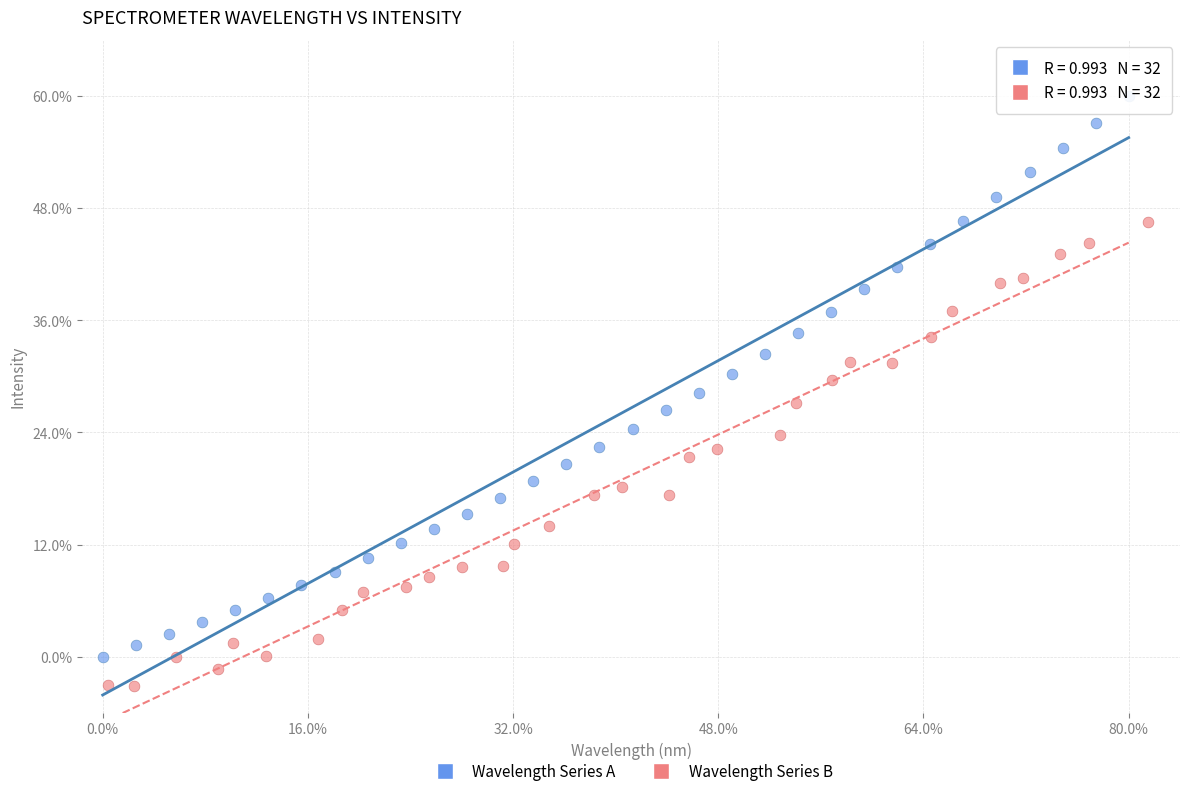

What are all the series names shown in the legend?

Wavelength Series A, Wavelength Series B